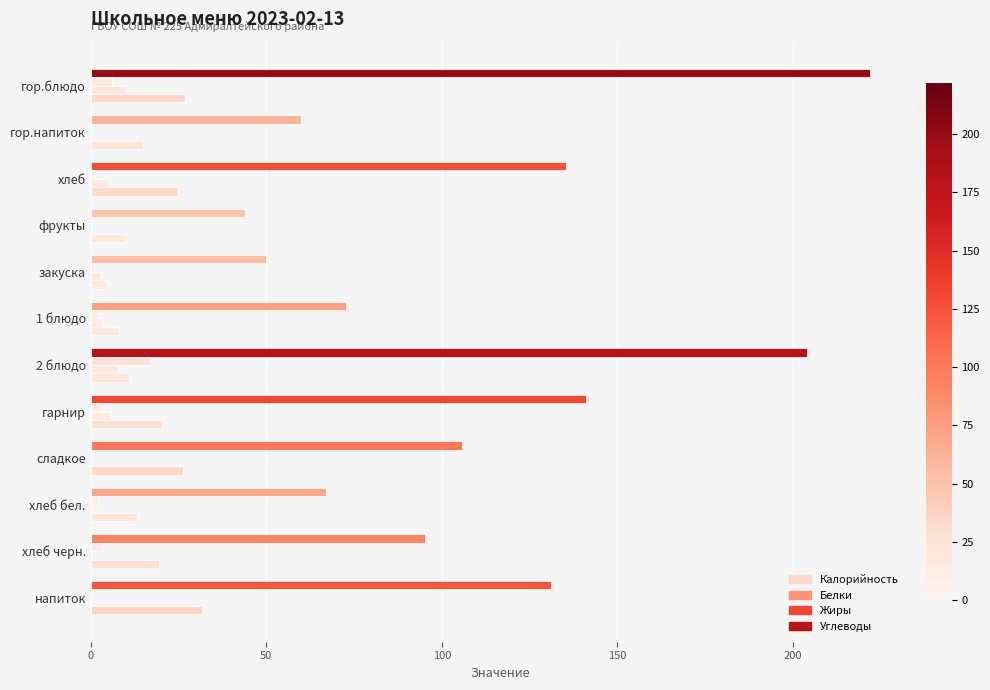

How many data points in Калорийность are above 105?

6